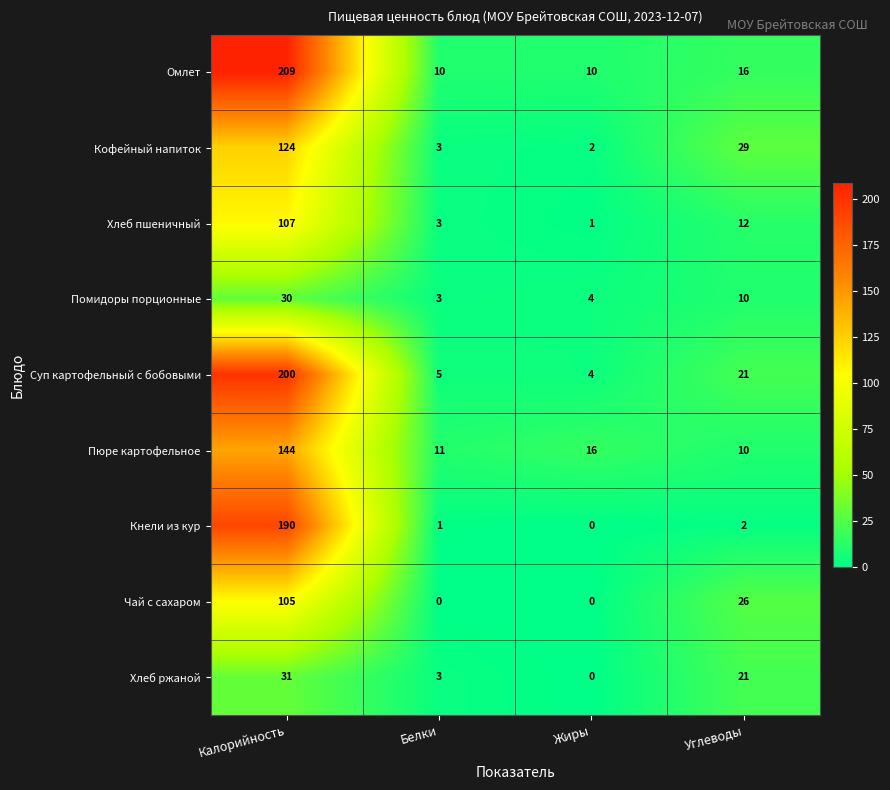

What is the sum of the Чай с сахаром values at Калорийность and Белки?

105